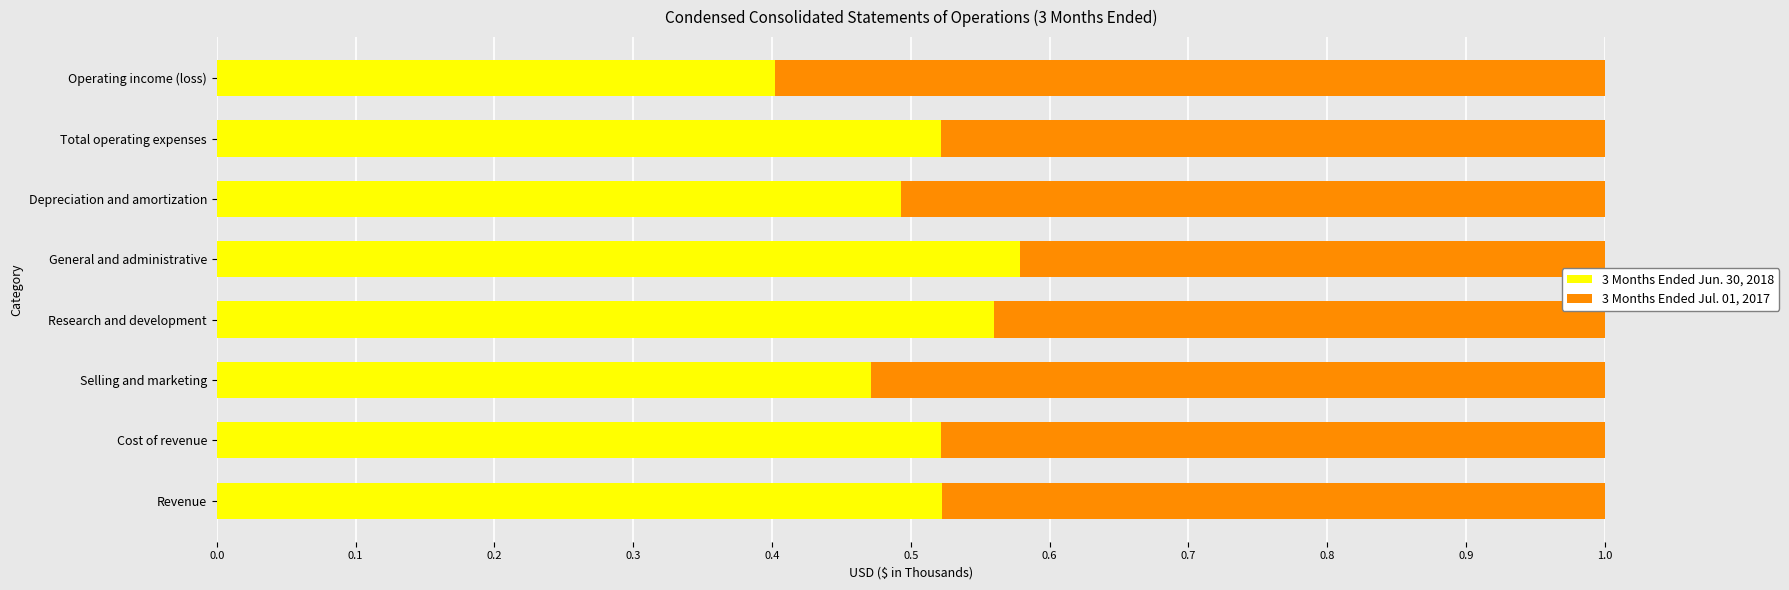

The 3 Months Ended Jun. 30, 2018 series shows 0.5 at Cost of revenue. True or false?

True